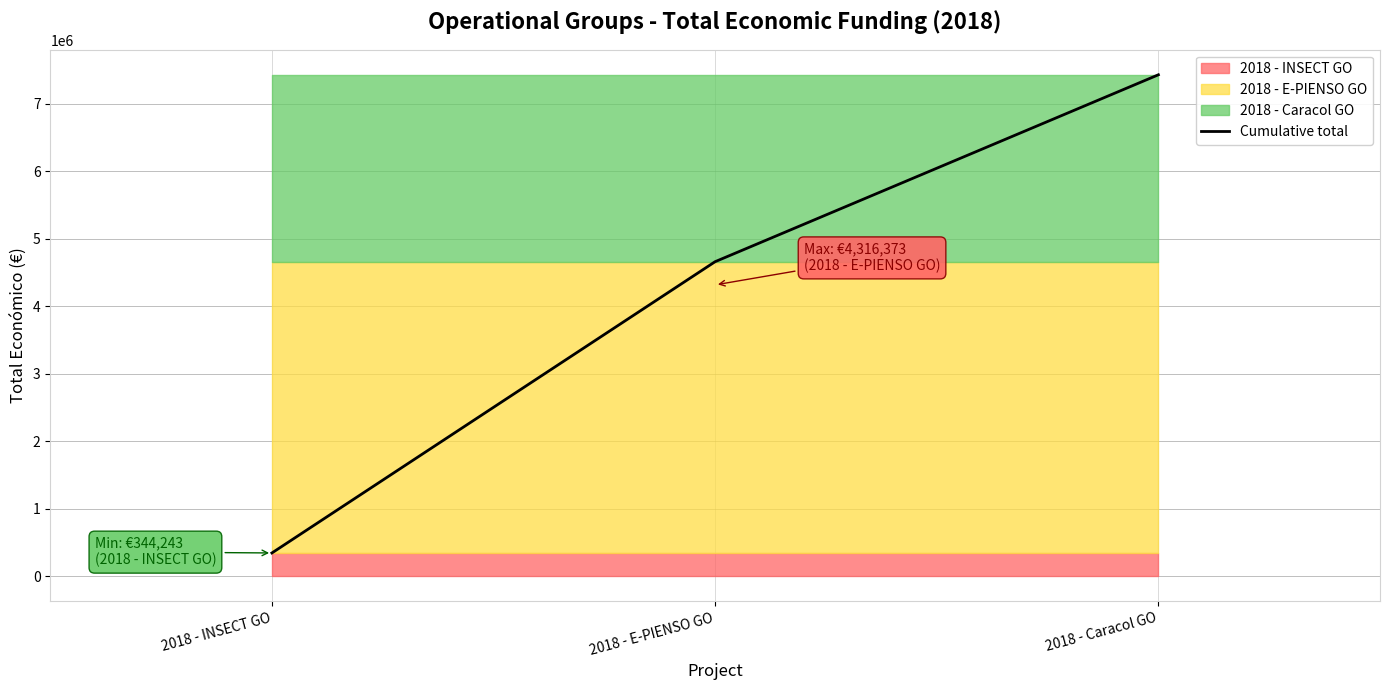

What is the sum of the values at 2018 - Caracol GO and 2018 - INSECT GO?

7774218